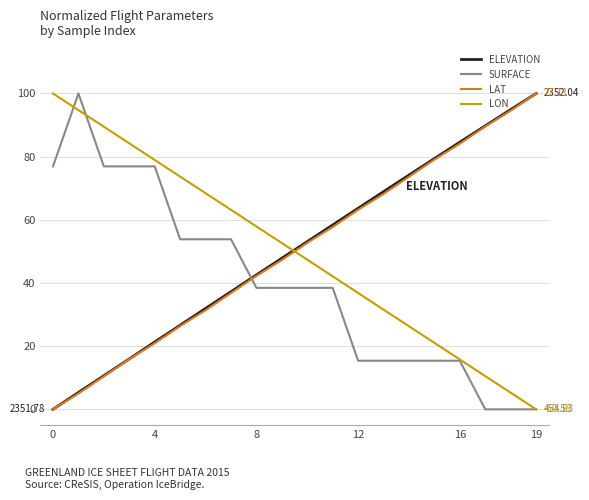

True or false: ELEVATION and SURFACE intersect in this chart.

True